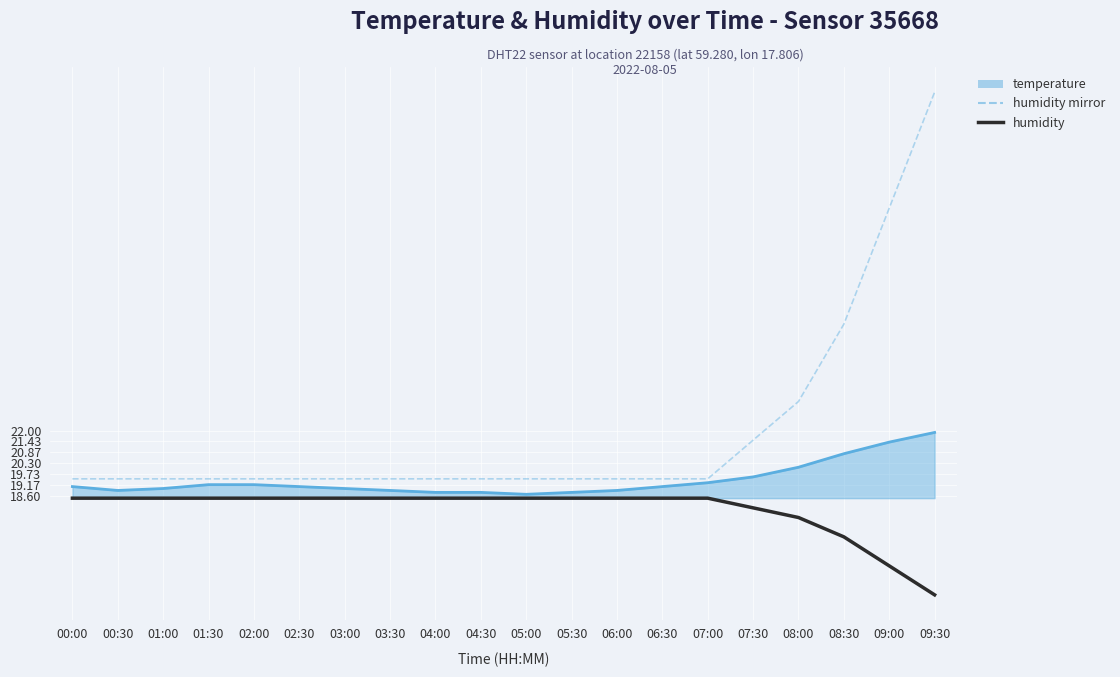

Which has a higher value, 08:00 or 01:00?

08:00